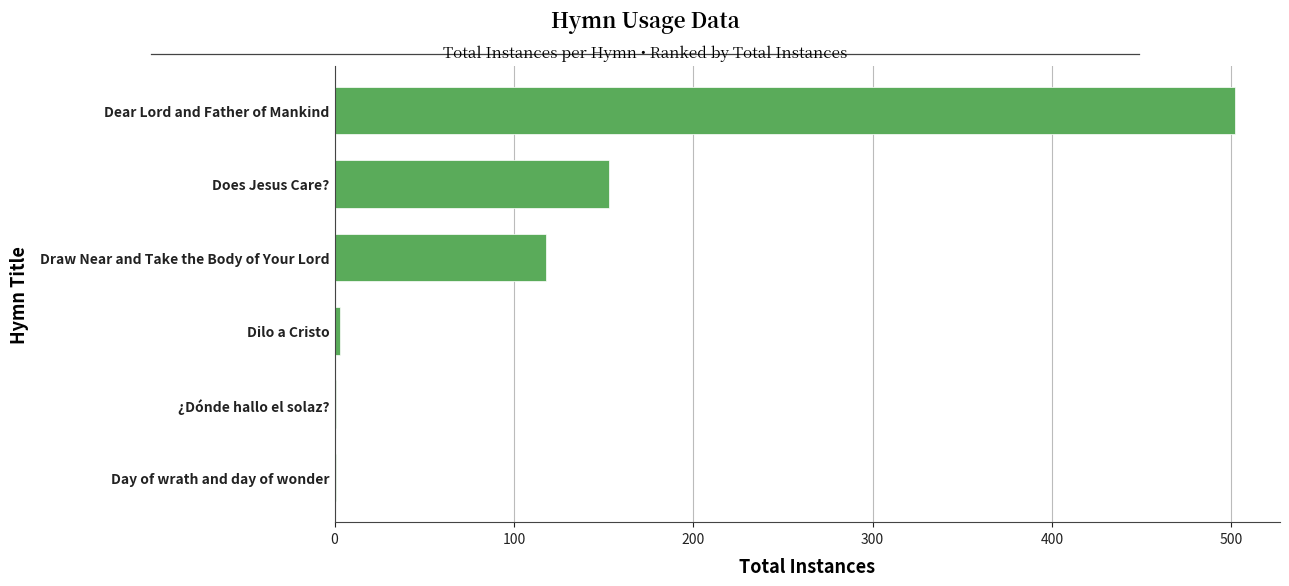

Which category has the highest value across all series?

Dear Lord and Father of Mankind